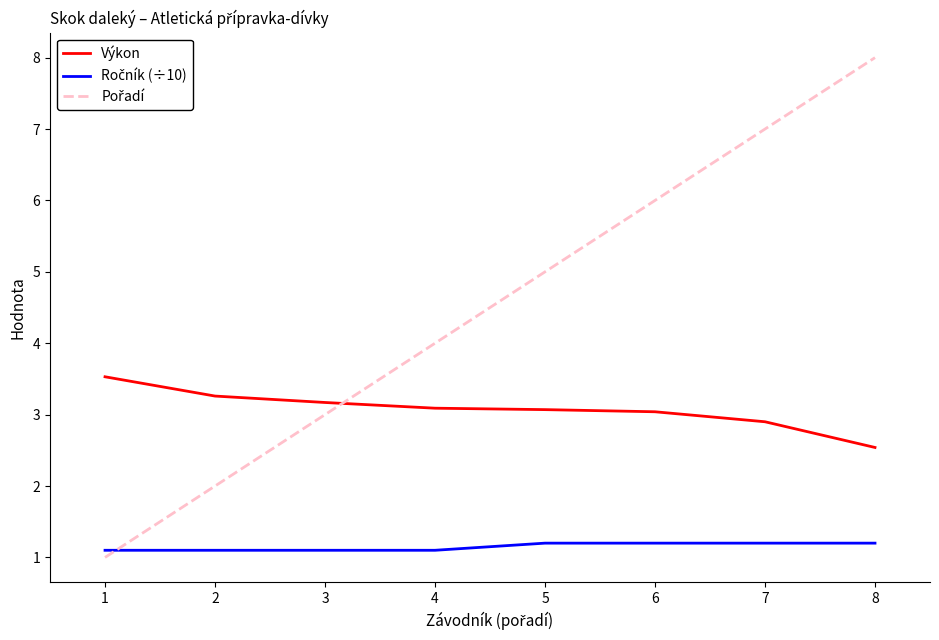

What is the spread (max minus min) of values at 7?

5.8